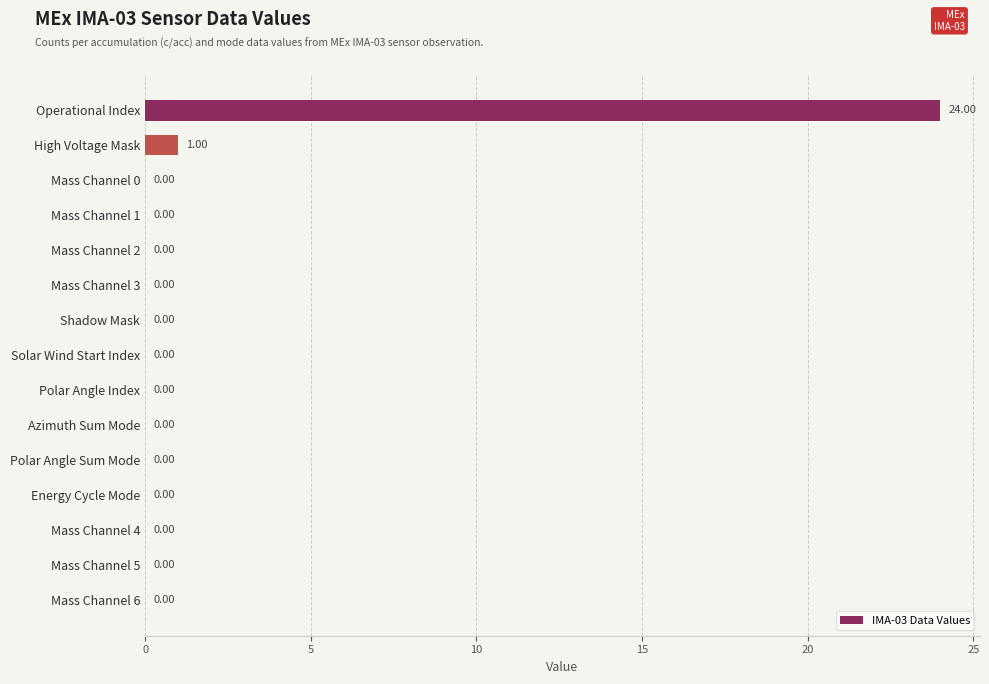

Count the number of values greater than 0.

2